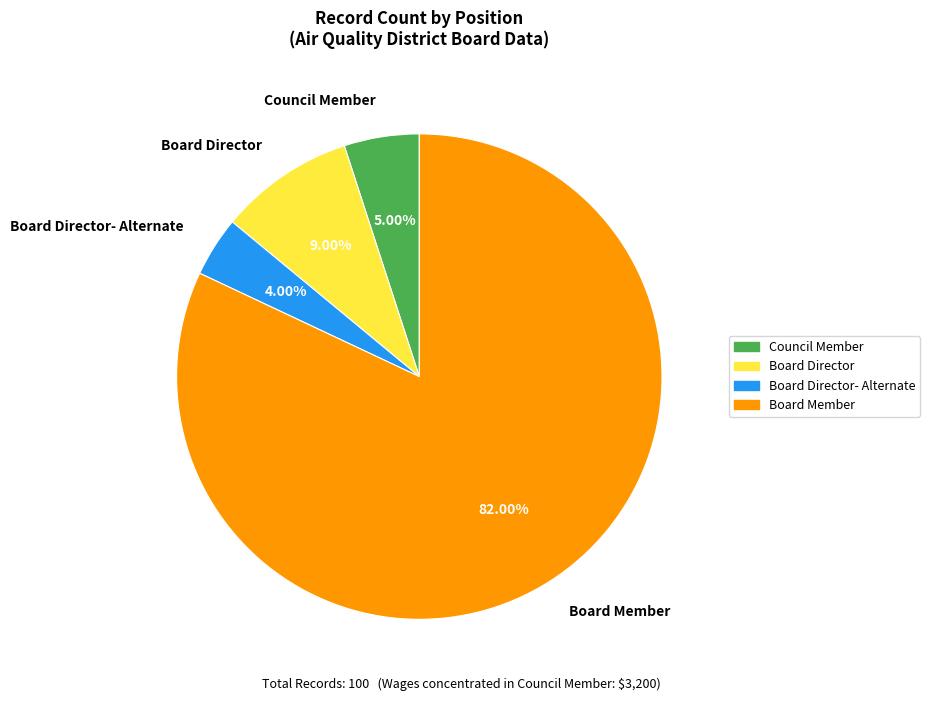

To the nearest percent, what is the difference between the largest and smallest slice percentages?

78%